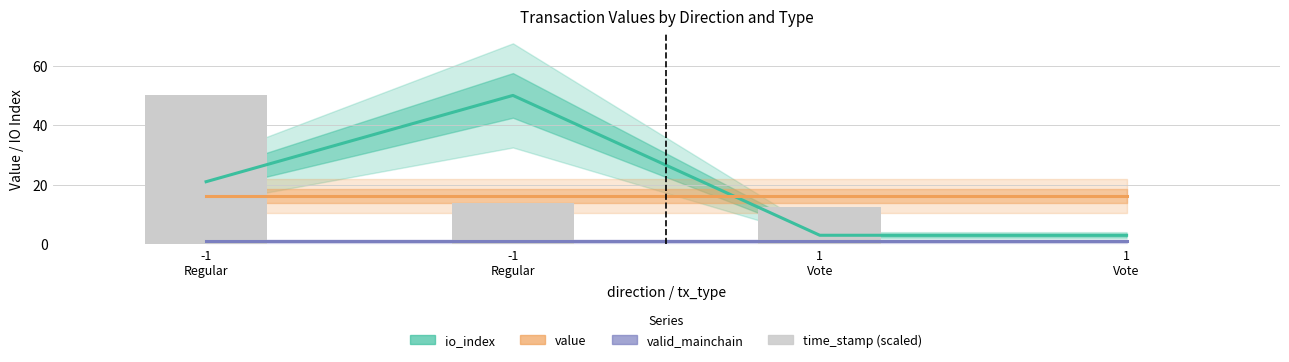

What is the total value across all series at -1
Regular?

88.1